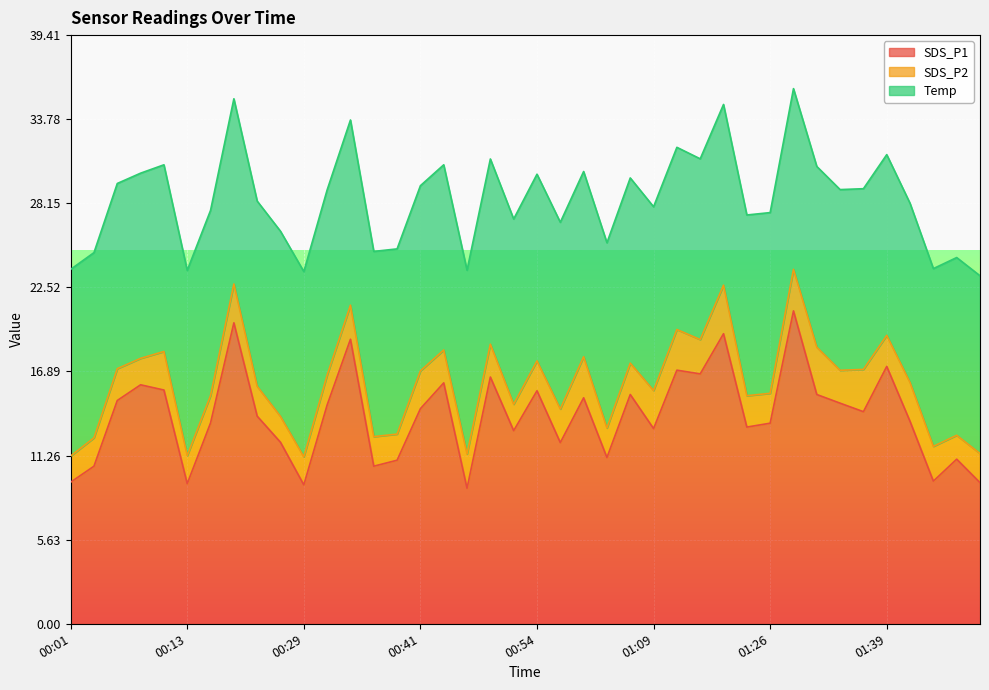

Reading left to right, transcribe all the data shown in this chart.

SDS_P1: 9.5	10.6	14.9	16.0	15.7	9.4	13.4	20.1	13.9	12.2	9.3	14.7	19.1	10.6	10.9	14.4	16.1	9.1	16.5	12.9	15.6	12.1	15.1	11.1	15.3	13.1	17.0	16.7	19.4	13.2	13.4	20.9	15.3	14.8	14.2	17.2	13.6	9.6	11.0	9.4
SDS_P2: 1.8	1.9	2.1	1.8	2.6	1.9	1.8	2.6	2.0	1.7	1.9	2.0	2.3	2.0	1.8	2.5	2.2	2.3	2.2	1.8	2.0	2.2	2.8	2.0	2.1	2.5	2.7	2.3	3.2	2.1	2.0	2.8	3.2	2.2	2.8	2.1	2.6	2.3	1.6	1.9
Temp: 12.5	12.4	12.4	12.4	12.5	12.4	12.4	12.4	12.4	12.4	12.4	12.4	12.4	12.4	12.4	12.4	12.4	12.3	12.4	12.4	12.5	12.5	12.4	12.4	12.4	12.3	12.2	12.1	12.1	12.1	12.1	12.1	12.1	12.1	12.1	12.1	12.0	11.9	11.9	11.9